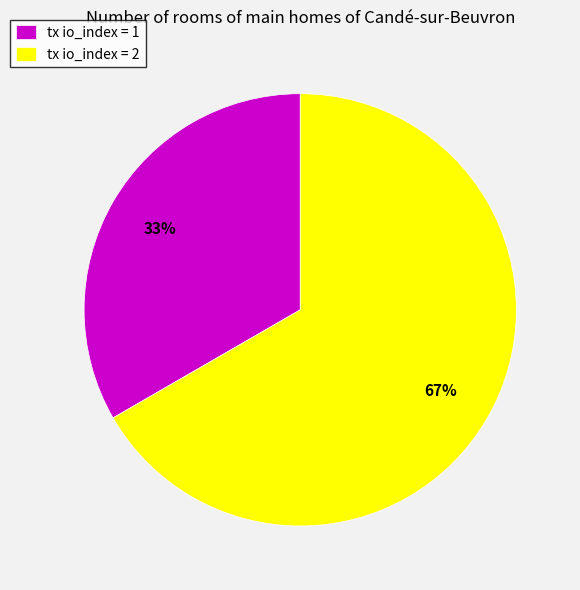

Rank the categories by value from lowest to highest.

tx io_index = 1, tx io_index = 2